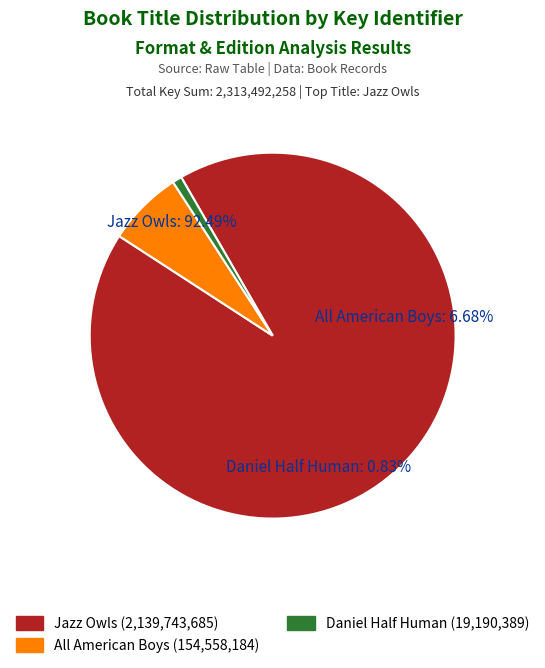

Is there a majority slice in this chart?

Yes